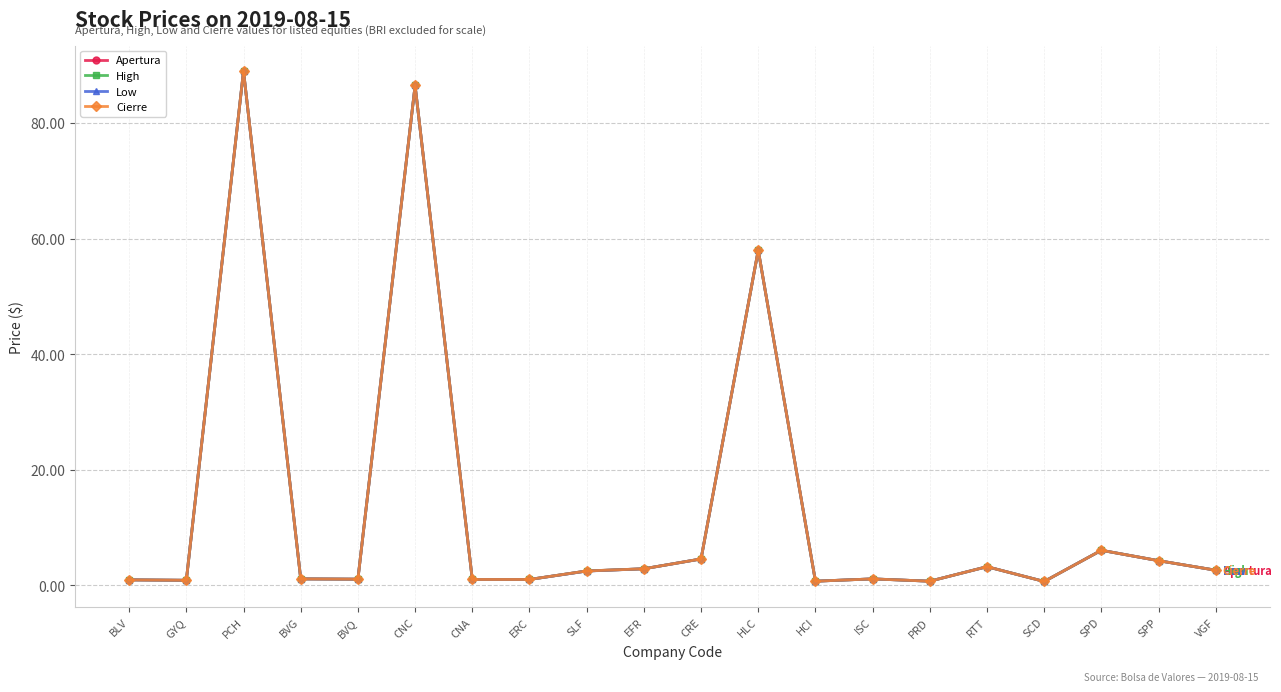

What is the value of the Low point at the 14th from the left?

1.1